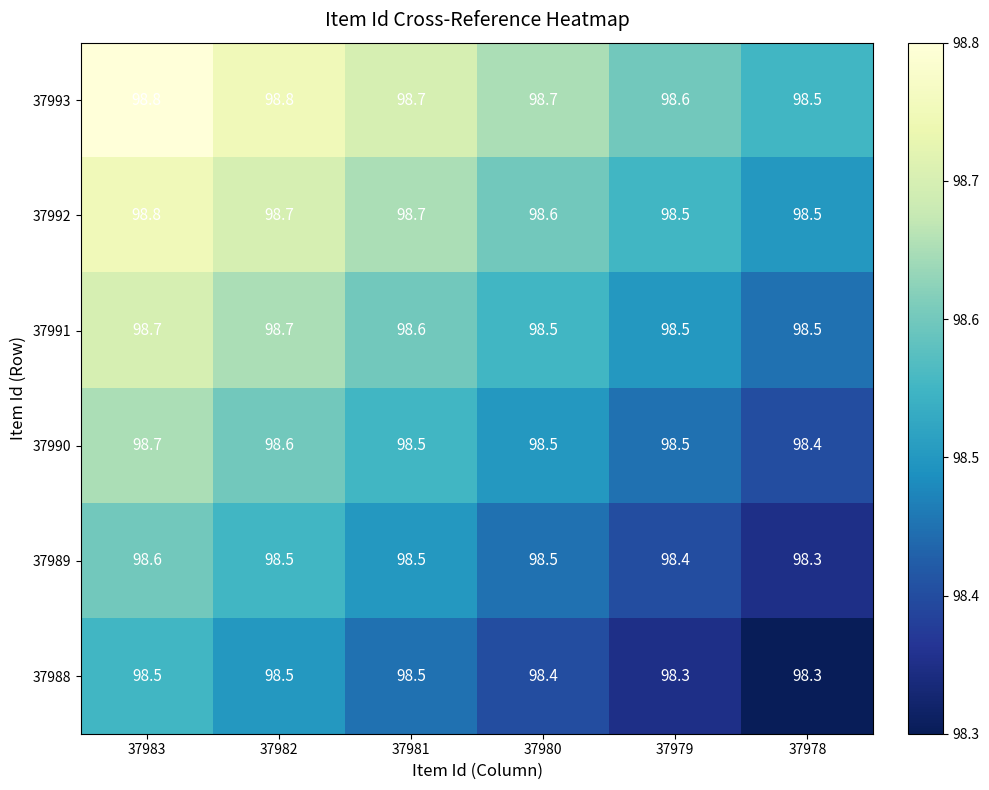

Which series has the largest total across all categories?

37993